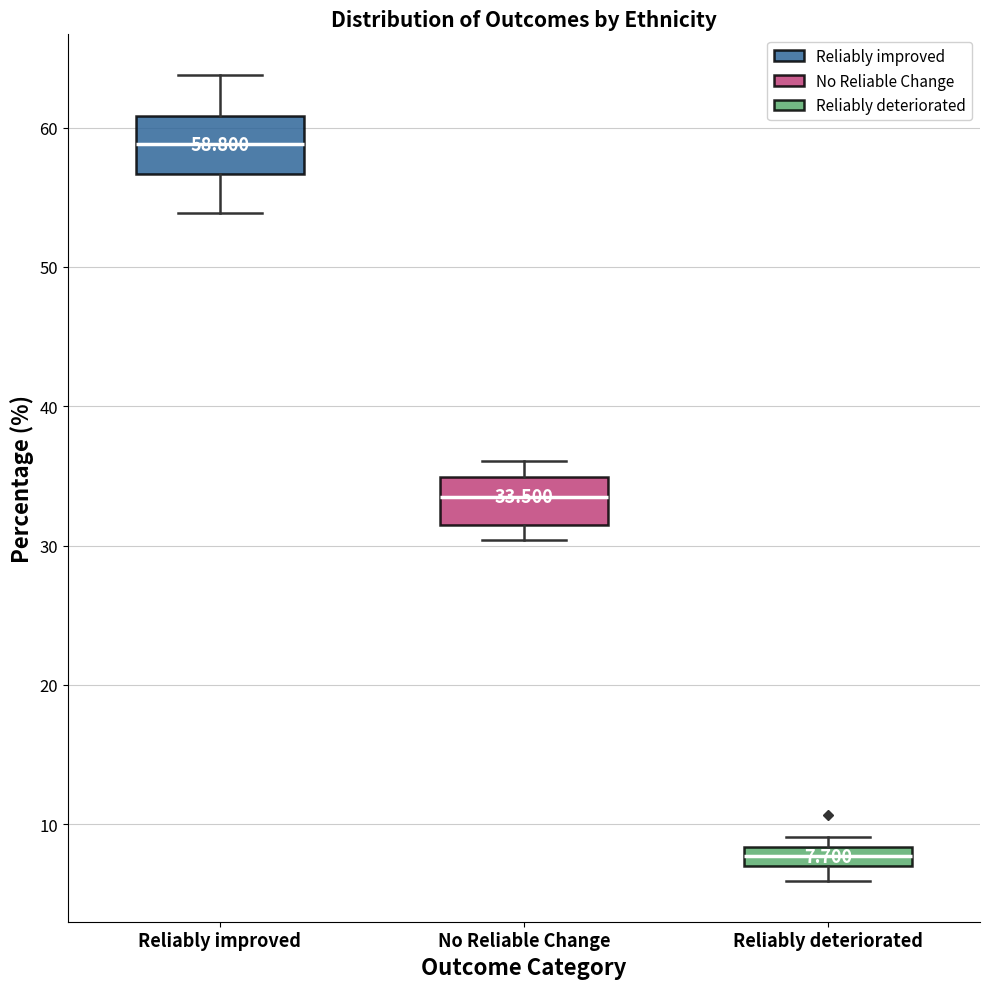

Which box's median line is the lowest?

Reliably deteriorated